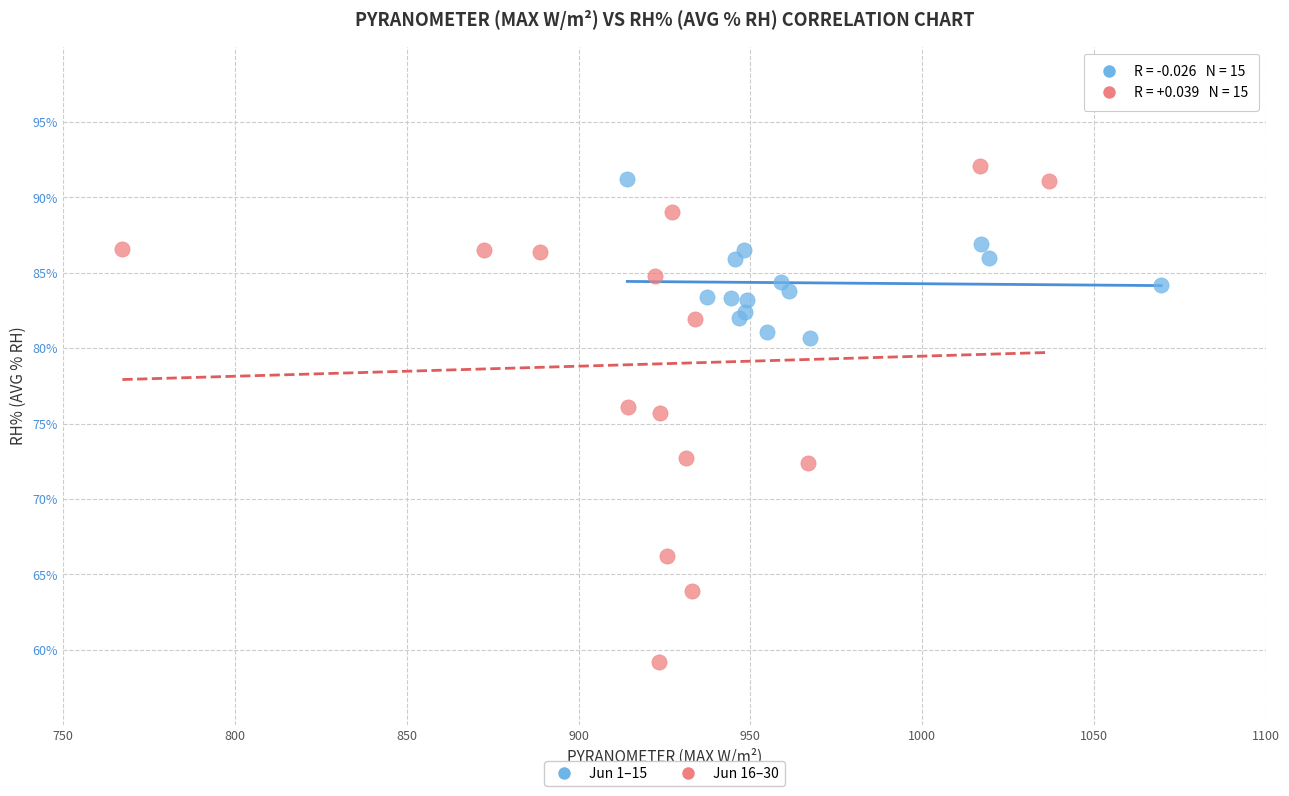

Which series has the largest Y range (max minus min)?

Jun 16–30